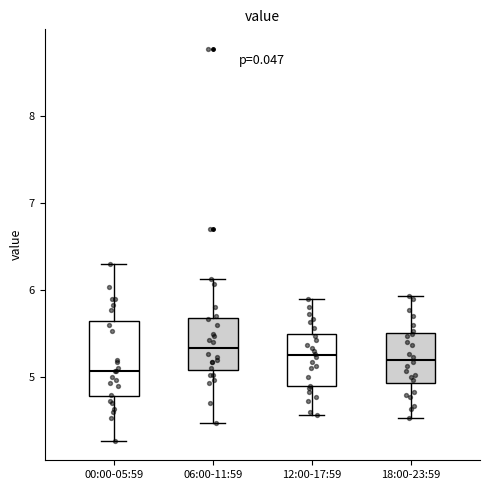

Reading left to right, transcribe this box plot: for each box, give where its median line is, the range the box spans, and where its two whiskers end, as read against the y-axis. The values are not printed on the chart, so give them approximately, as read against the axis.

00:00-05:59: median 5.1, box 4.8 to 5.6, whiskers 4.3 to 6.3
06:00-11:59: median 5.3, box 5.1 to 5.7, whiskers 4.5 to 6.1
12:00-17:59: median 5.3, box 4.9 to 5.5, whiskers 4.6 to 5.9
18:00-23:59: median 5.2, box 4.9 to 5.5, whiskers 4.5 to 5.9